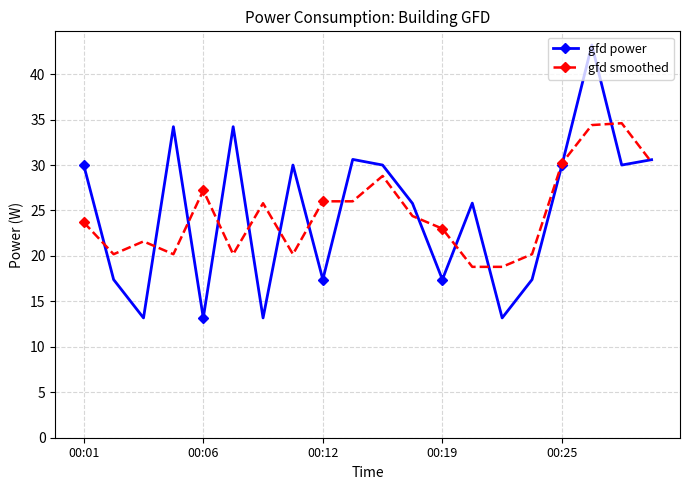

What is the sum of all gfd power values?

496.8